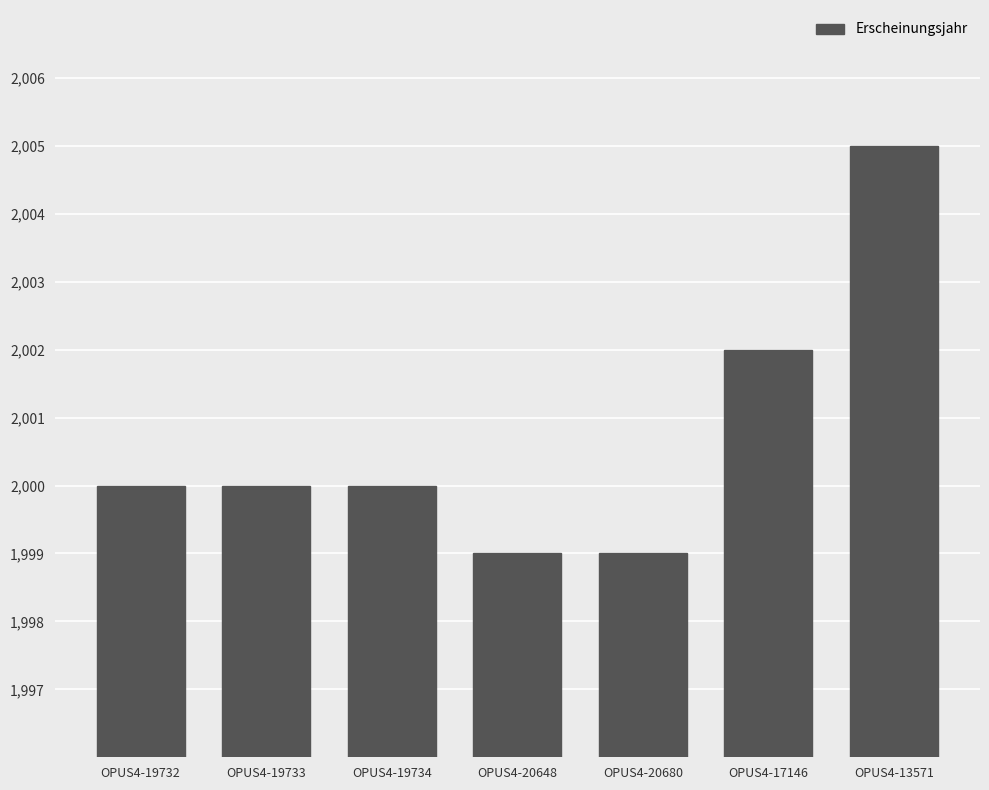

Are the bars horizontal?

No